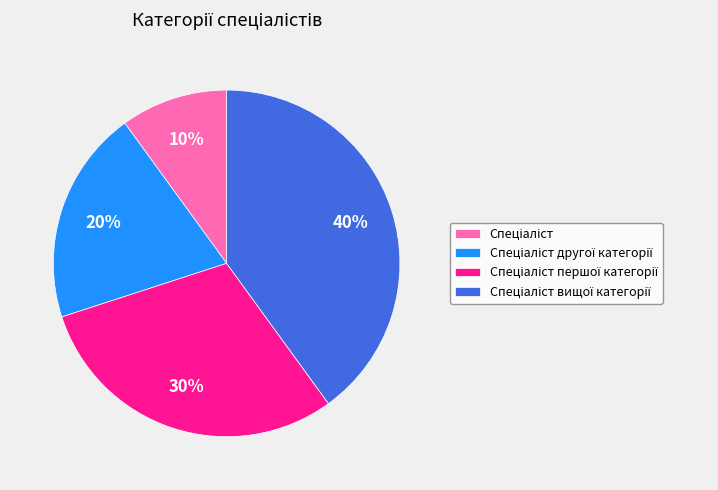

Is there a majority slice in this chart?

No